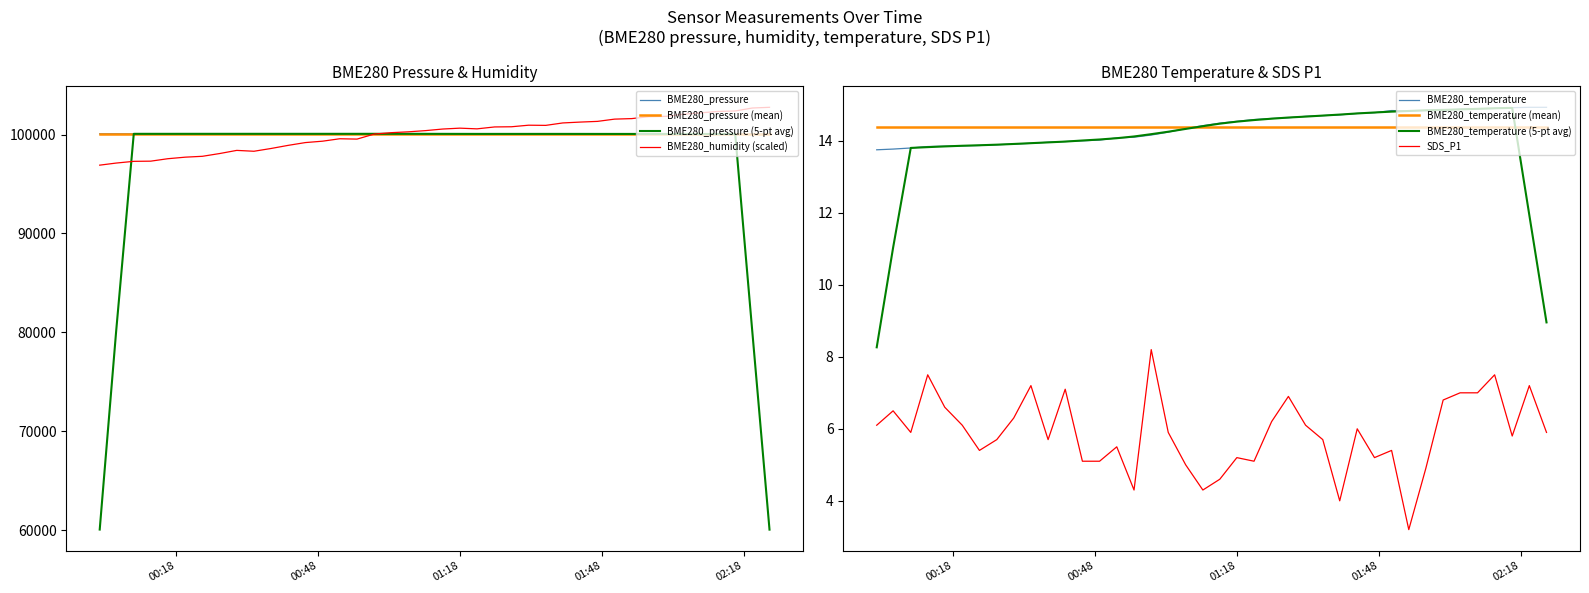

What is the lowest value of the BME280_humidity (scaled) series?

96911.0